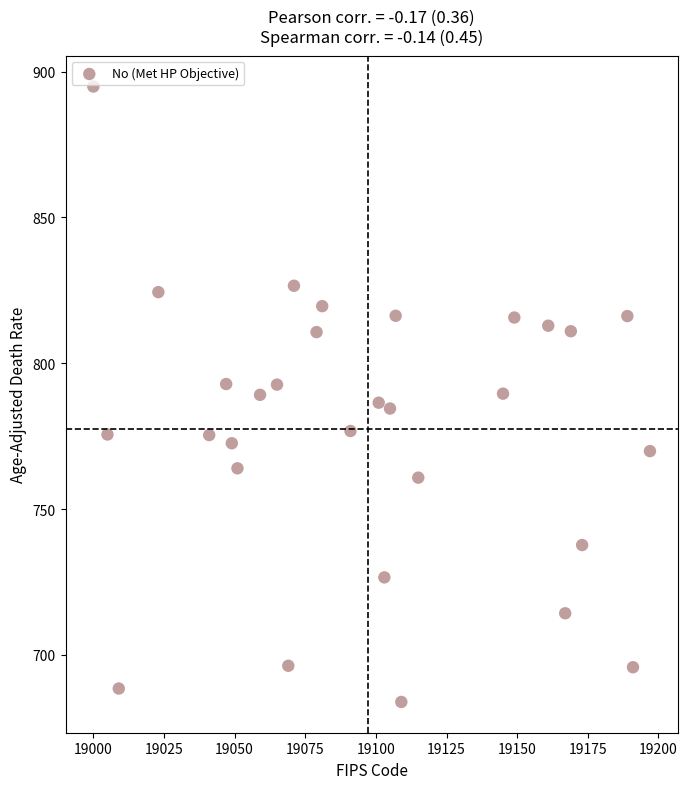

What is the range of Y values (max minus min)?

211.0